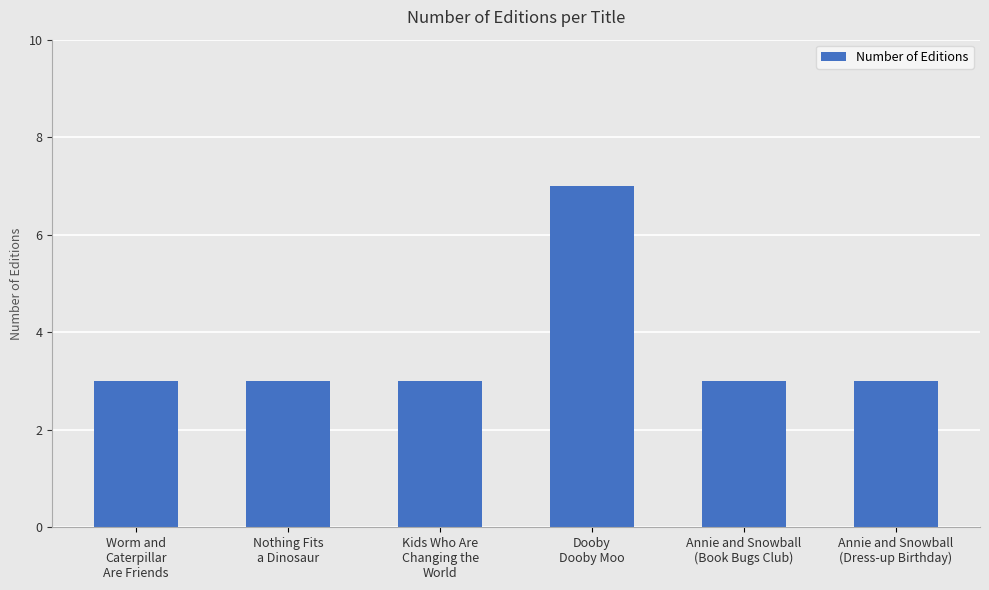

Is it true that the value at Annie and Snowball
(Book Bugs Club) is 3?

True